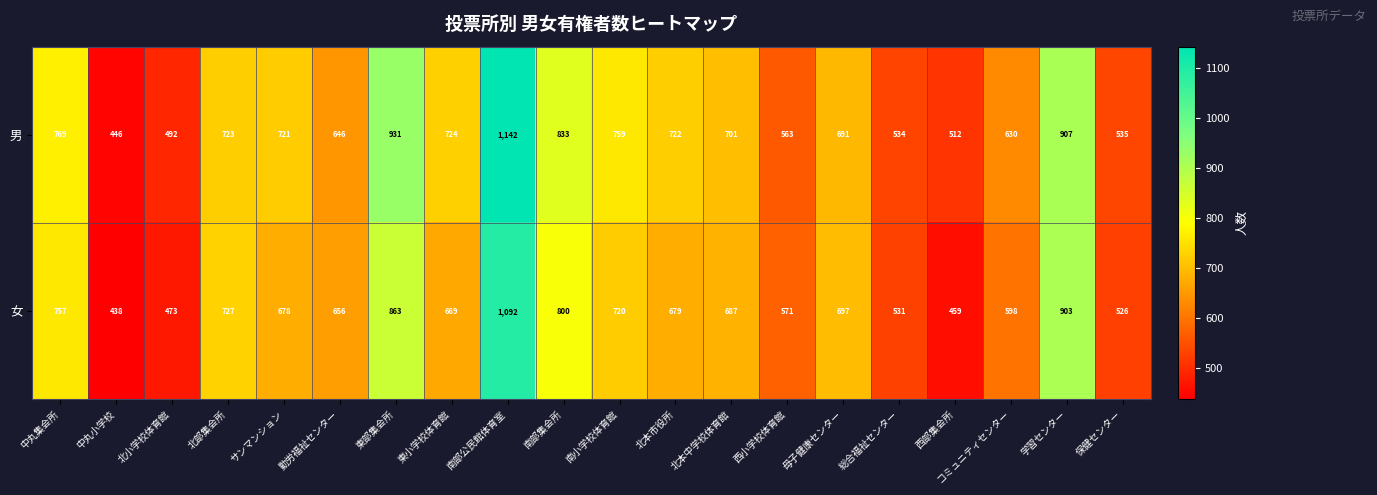

How many distinct data groups are displayed?

2